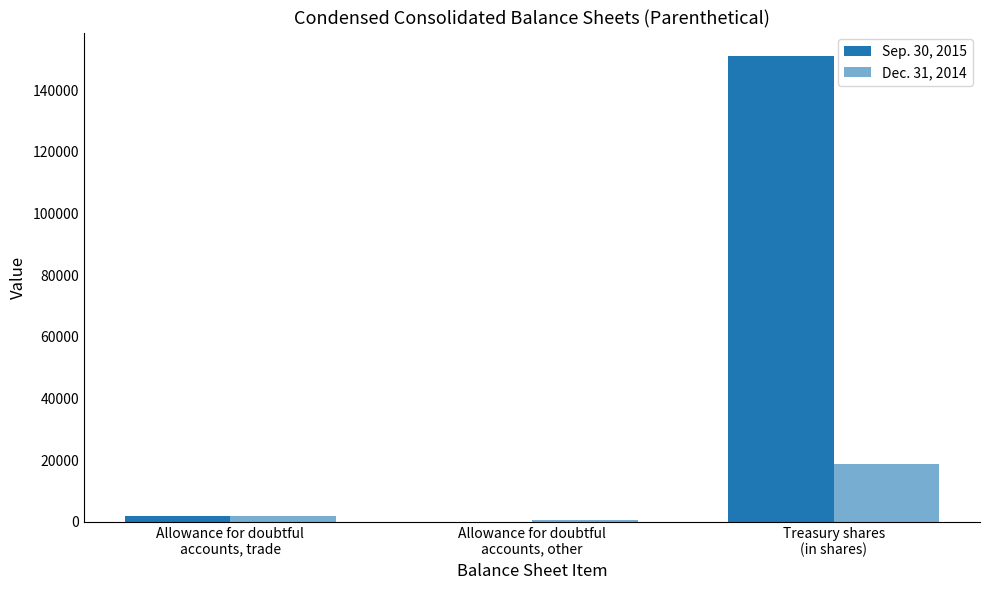

Reading left to right, list all the values displayed in this chart.

Sep. 30, 2015: 1999	0	151193
Dec. 31, 2014: 1955	437	18609